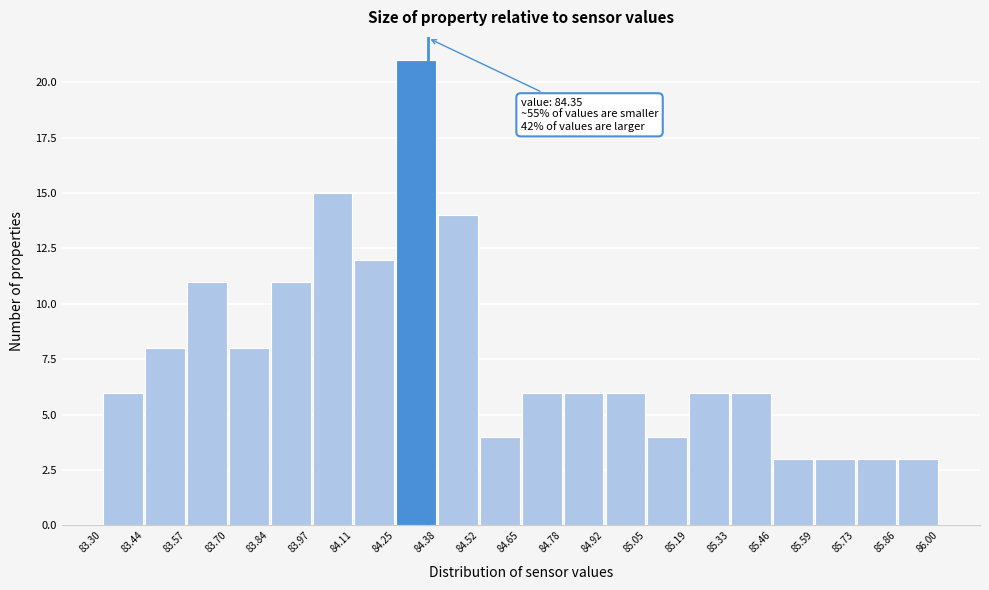

Which range on the x-axis has the tallest bar?

84.25 to 84.38